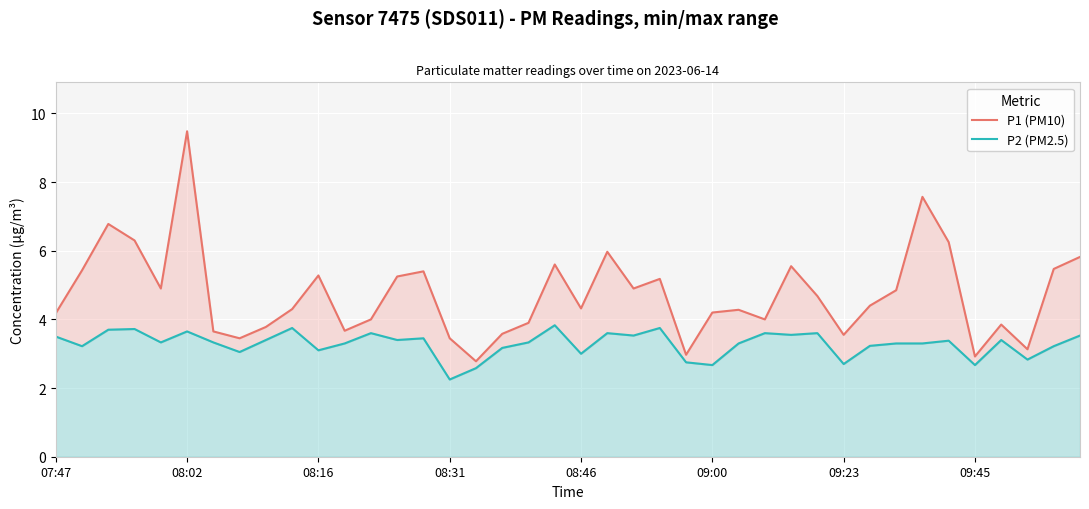

The value of P2 (PM2.5) at 17 is 3.2. True or false?

True